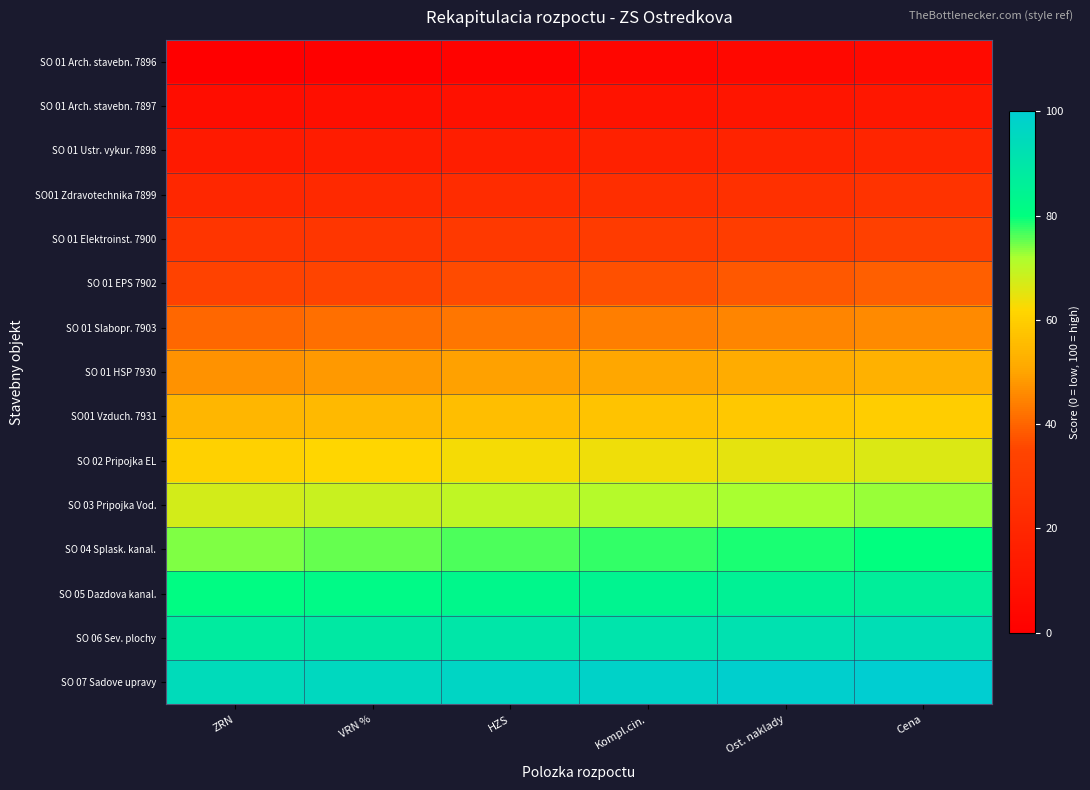

At which category does the chart reach its peak across all series?

Cena